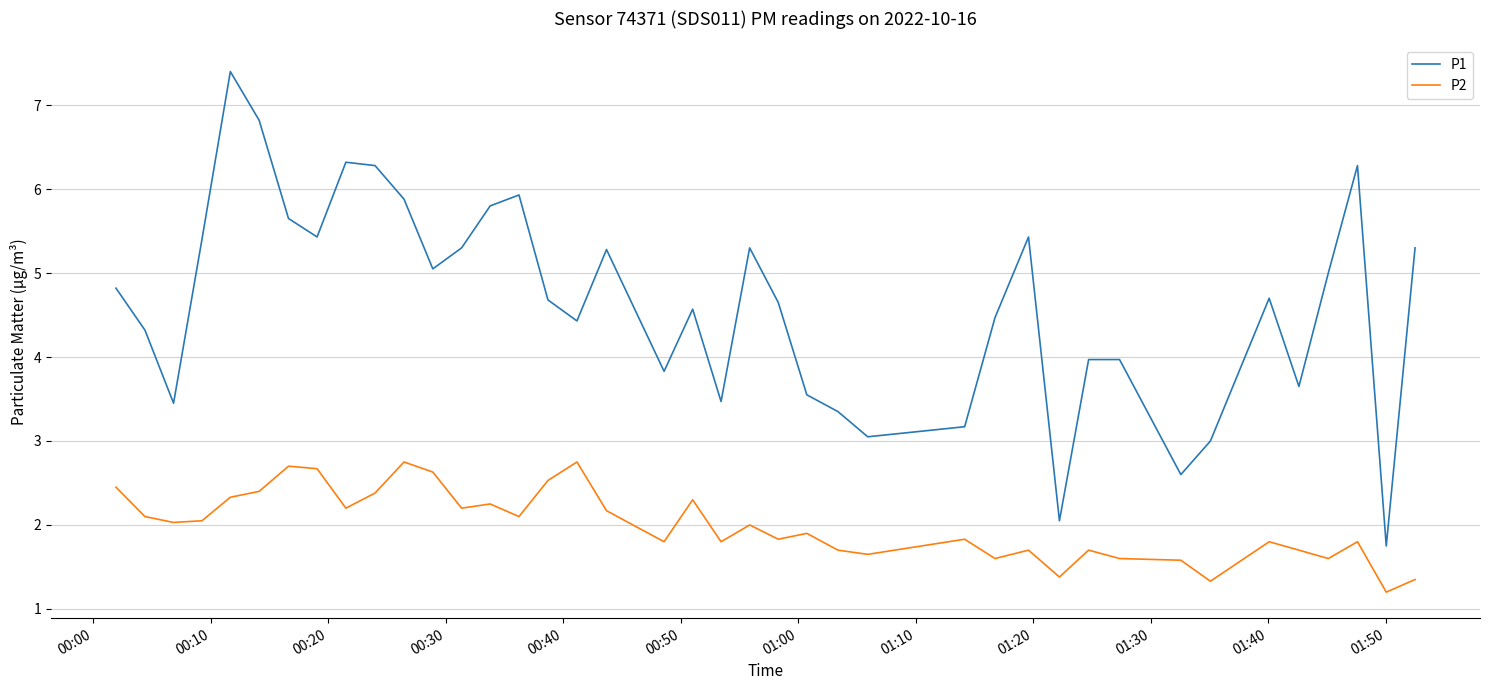

List the series in order of their overall mean, lowest first.

P2, P1